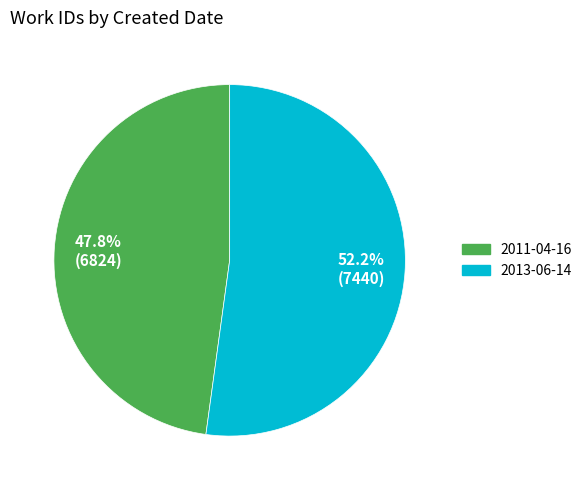

Does 2011-04-16 account for over 50% of the chart?

No